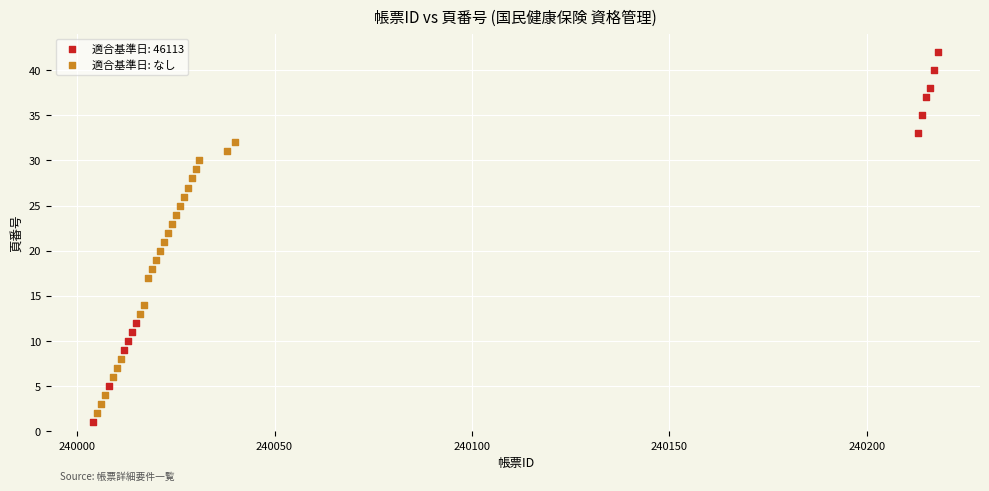

Which series has the widest spread of Y values?

適合基準日: 46113